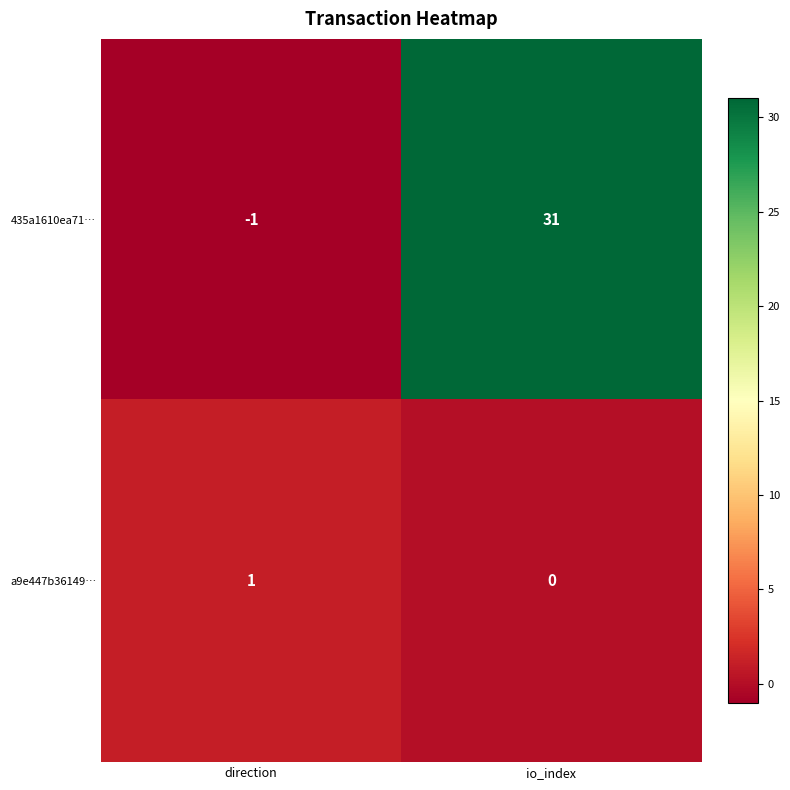

How many series are shown in this chart?

2